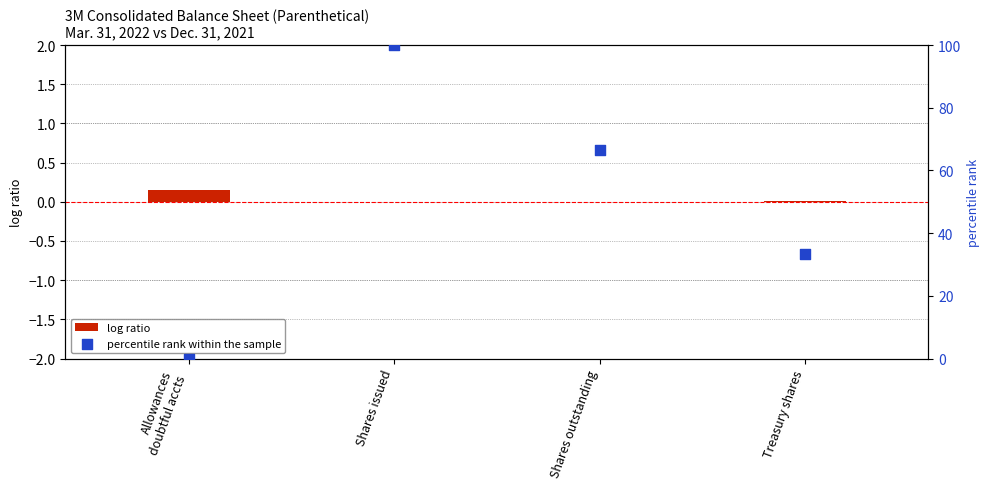

At which category is the sum across all series the highest?

Shares issued